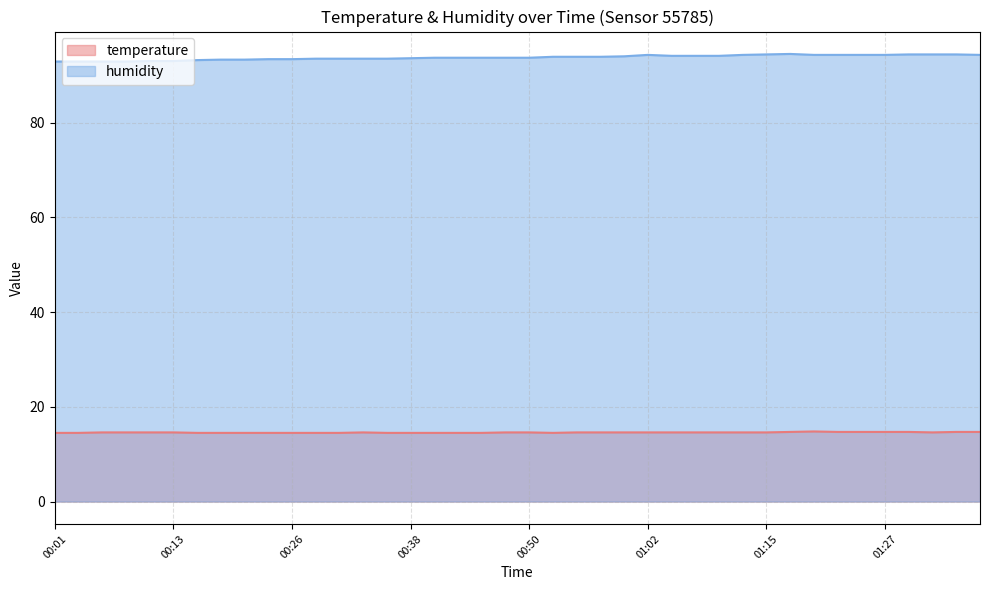

Where is humidity nearest to the value 93?

00:11